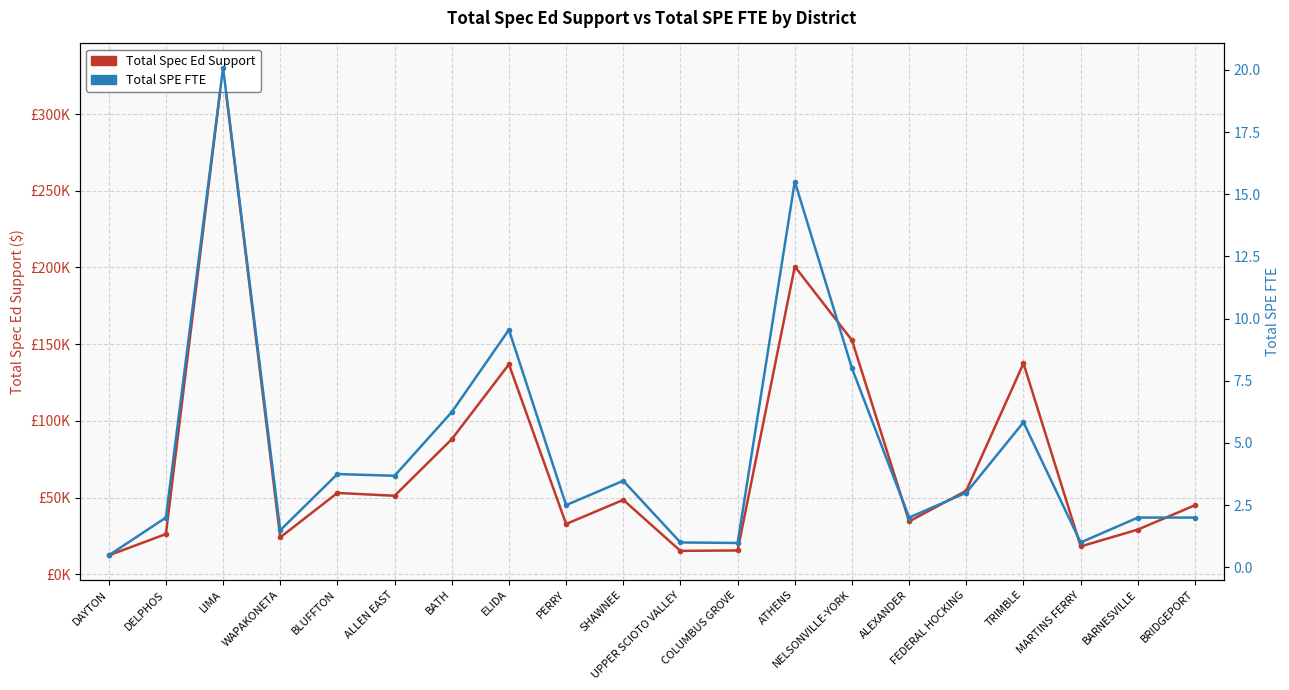

What are all the series names shown in the legend?

Total Spec Ed Support, Total SPE FTE